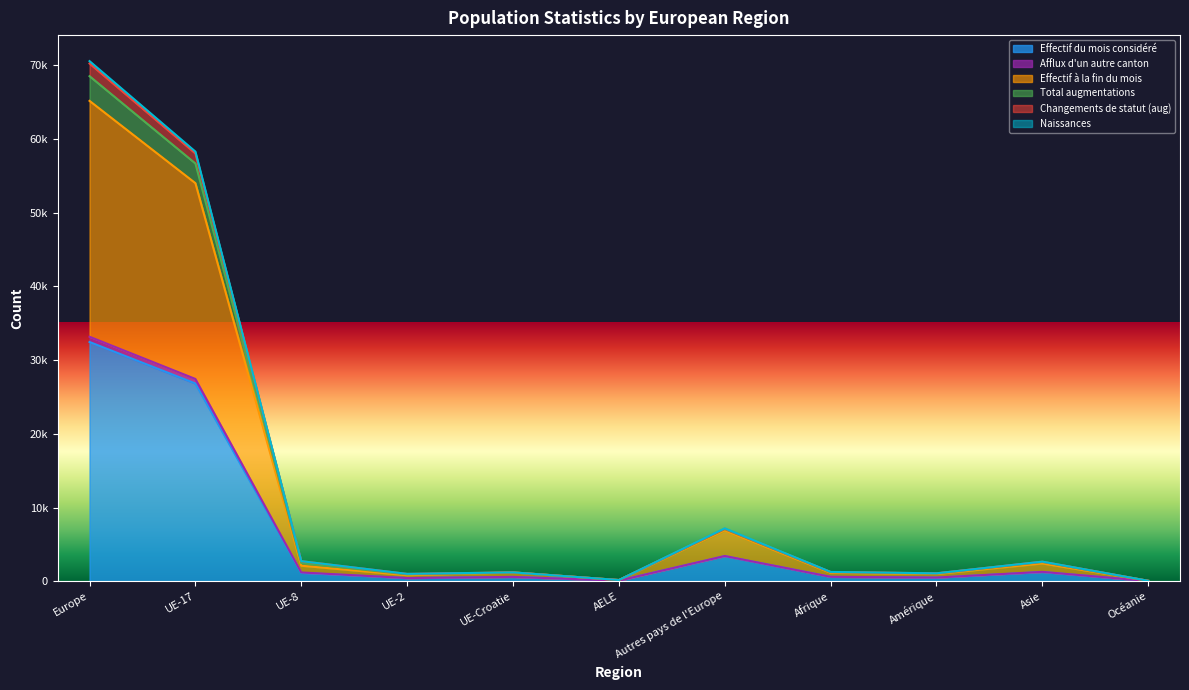

How many interior local peaks does the Effectif du mois considéré series have?

3